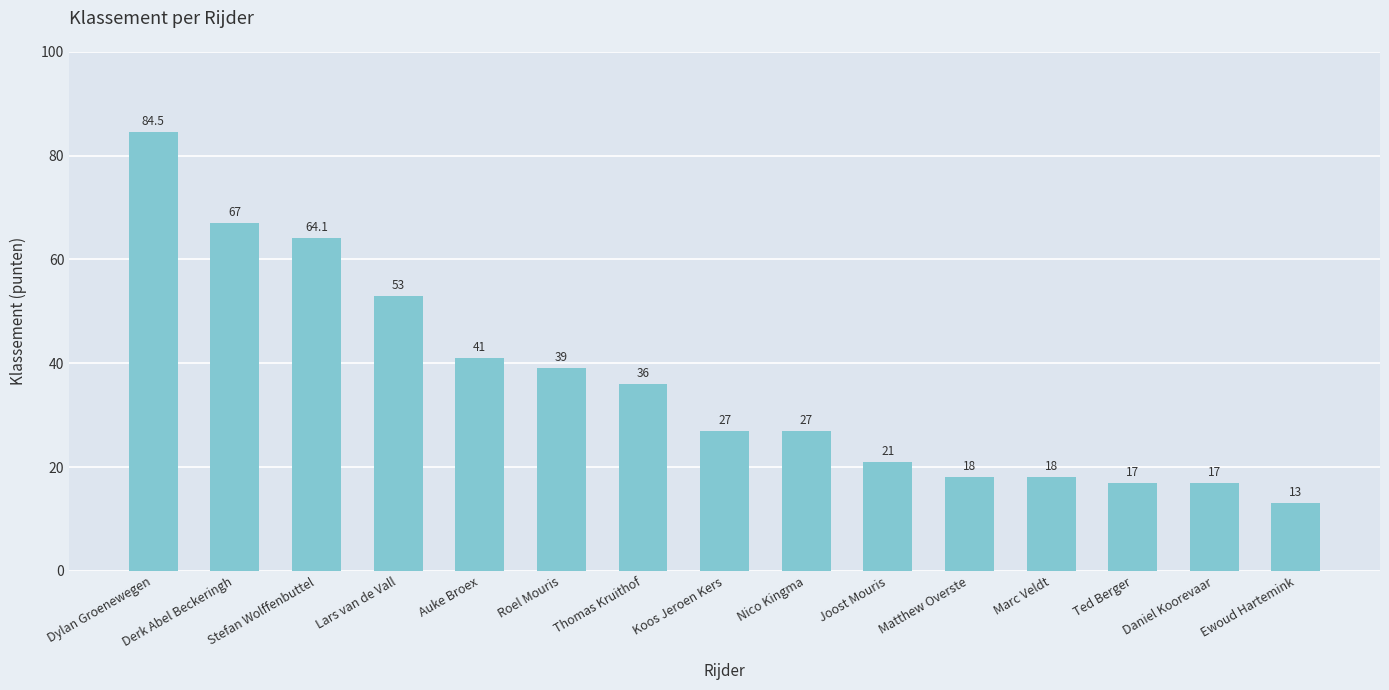

Does the chart contain any negative values?

No